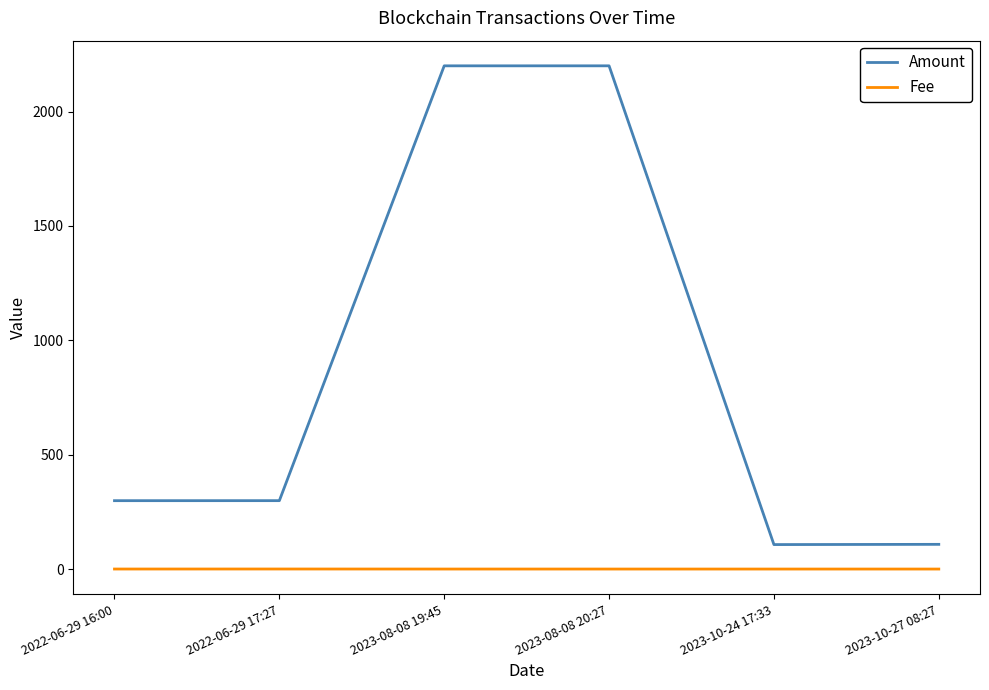

What is the difference between the second highest and second lowest values in the Fee series?

0.1